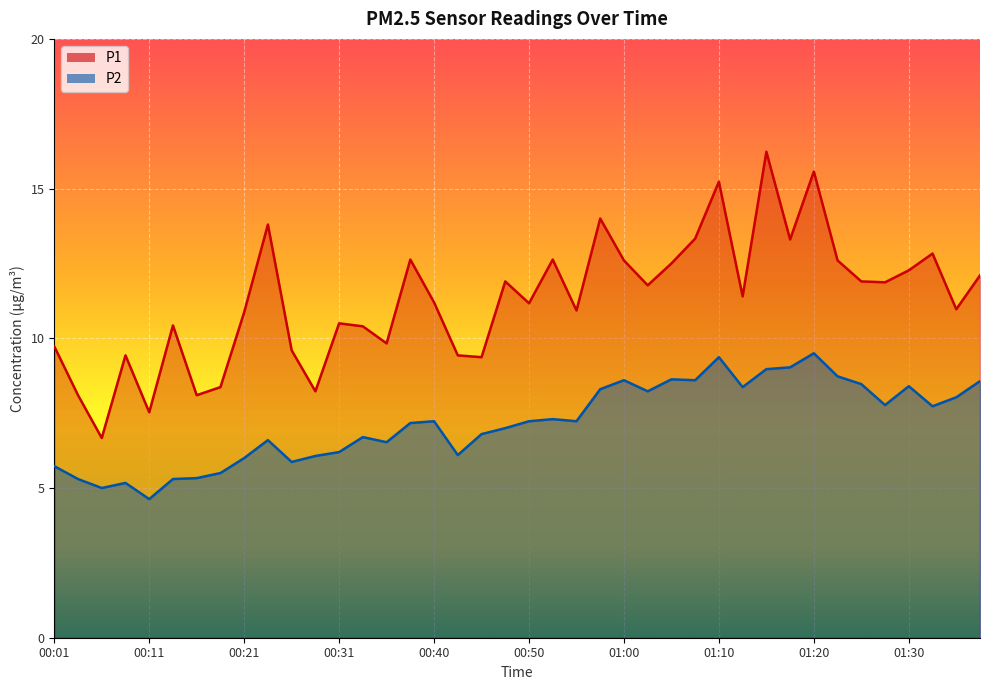

Which series has the widest spread of values?

P1